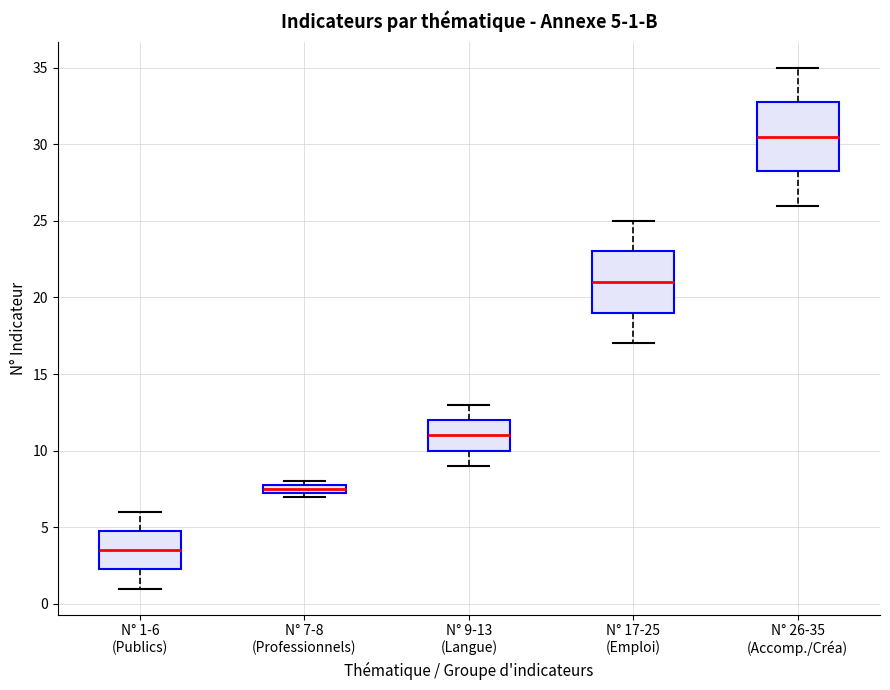

Which box has the highest median line?

N° 26-35 (Accomp./Créa)